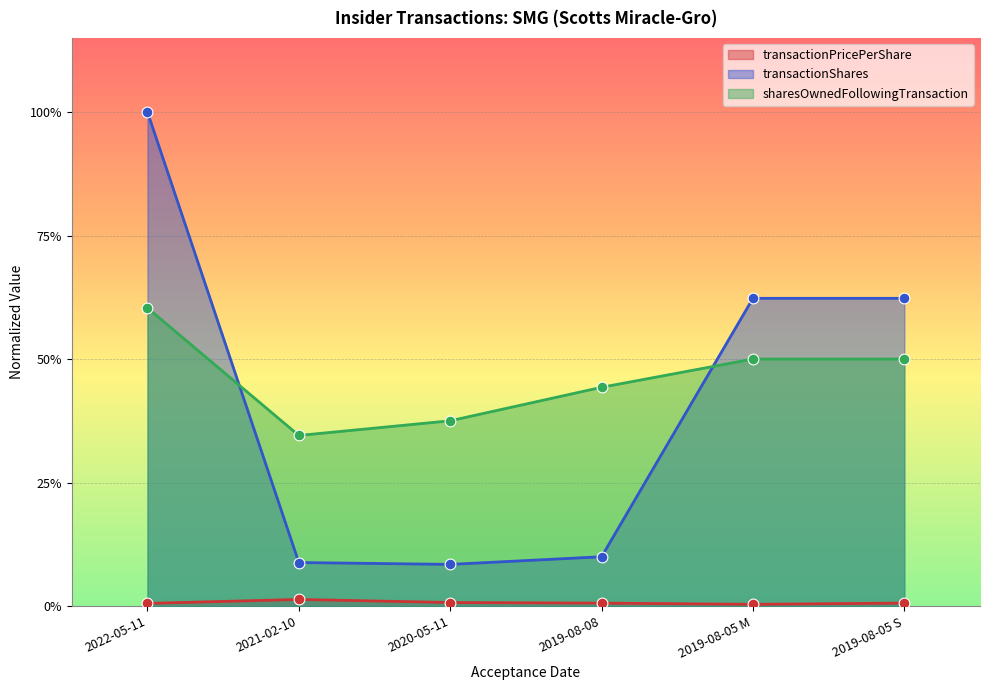

Which series has the largest Y range (max minus min)?

transactionShares